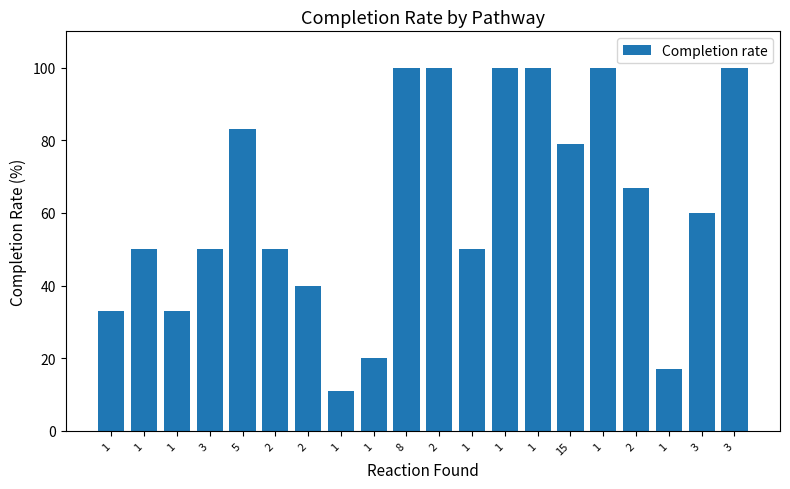

What is the ratio of the value at 3 to the value at 5?

1.2